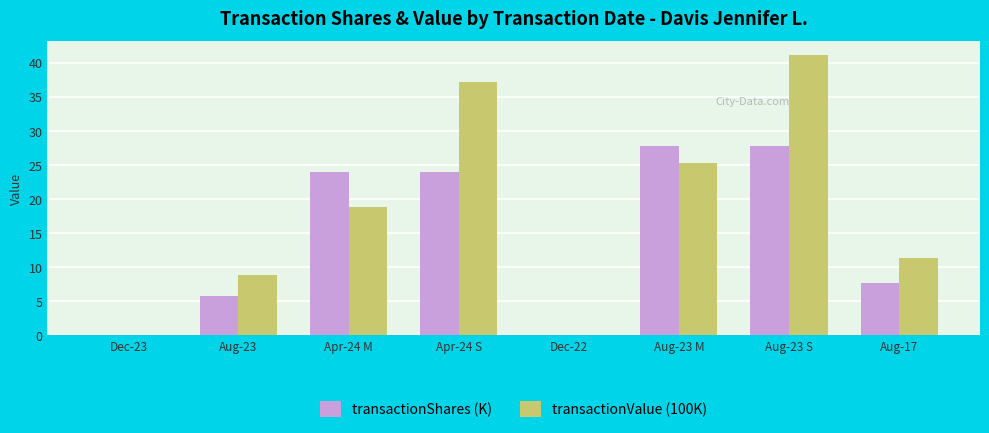

Count the number of categories in the chart.

8